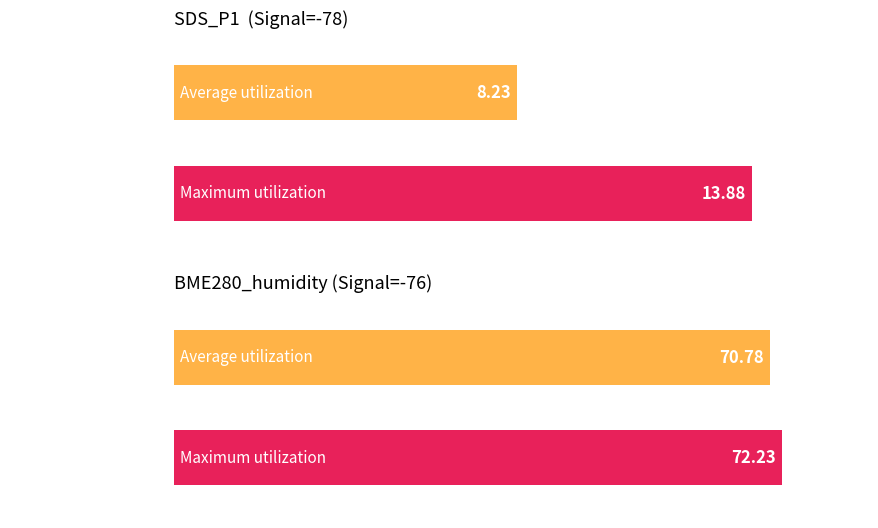

At which label does Average utilization first exceed 68?

BME280_humidity